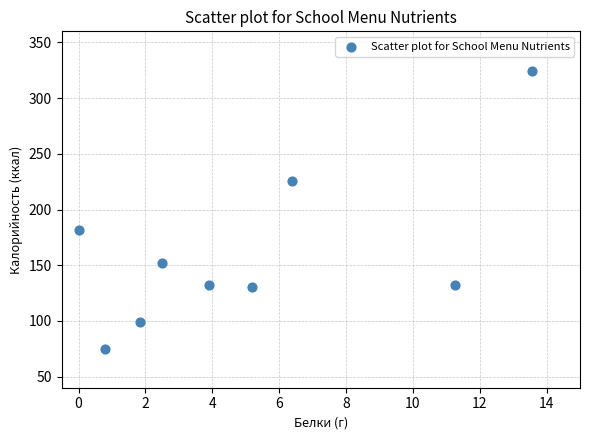

What Y value in the scatter plot is closest to 199?

182.0